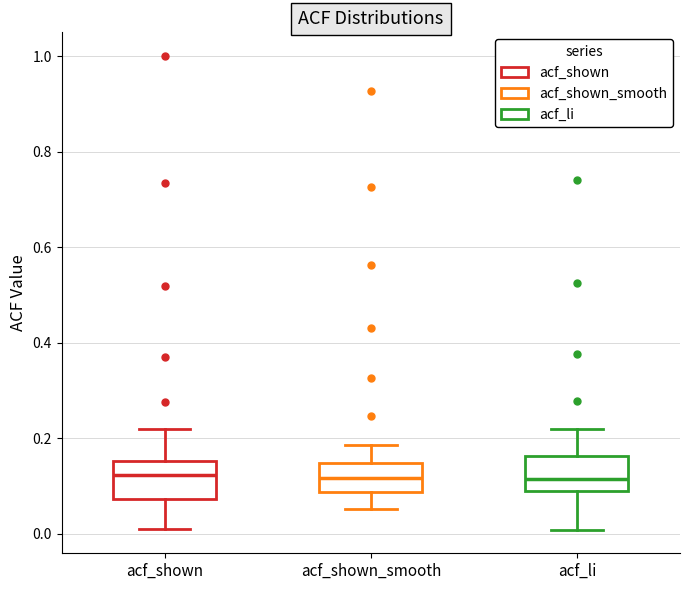

Reading left to right, transcribe this box plot: for each box, give where its median line is, the range the box spans, and where its two whiskers end, as read against the y-axis. The values are not printed on the chart, so give them approximately, as read against the axis.

acf_shown: median 0.12, box 0.08 to 0.16, whiskers 0.02 to 0.22
acf_shown_smooth: median 0.12, box 0.08 to 0.14, whiskers 0.06 to 0.18
acf_li: median 0.12, box 0.08 to 0.16, whiskers 0.00 to 0.22